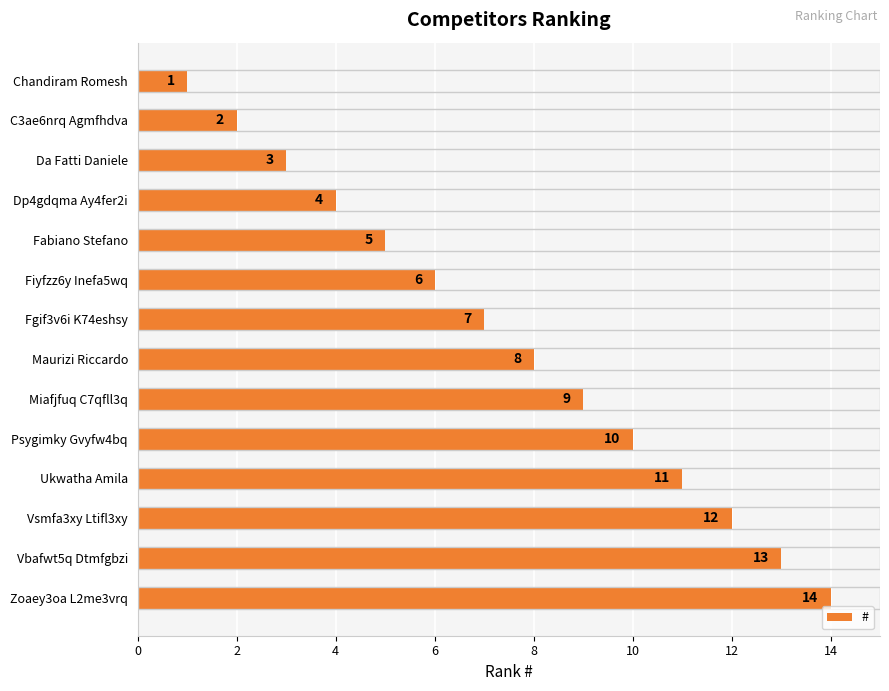

The chart shows a value of 3 at Fabiano Stefano. True or false?

False